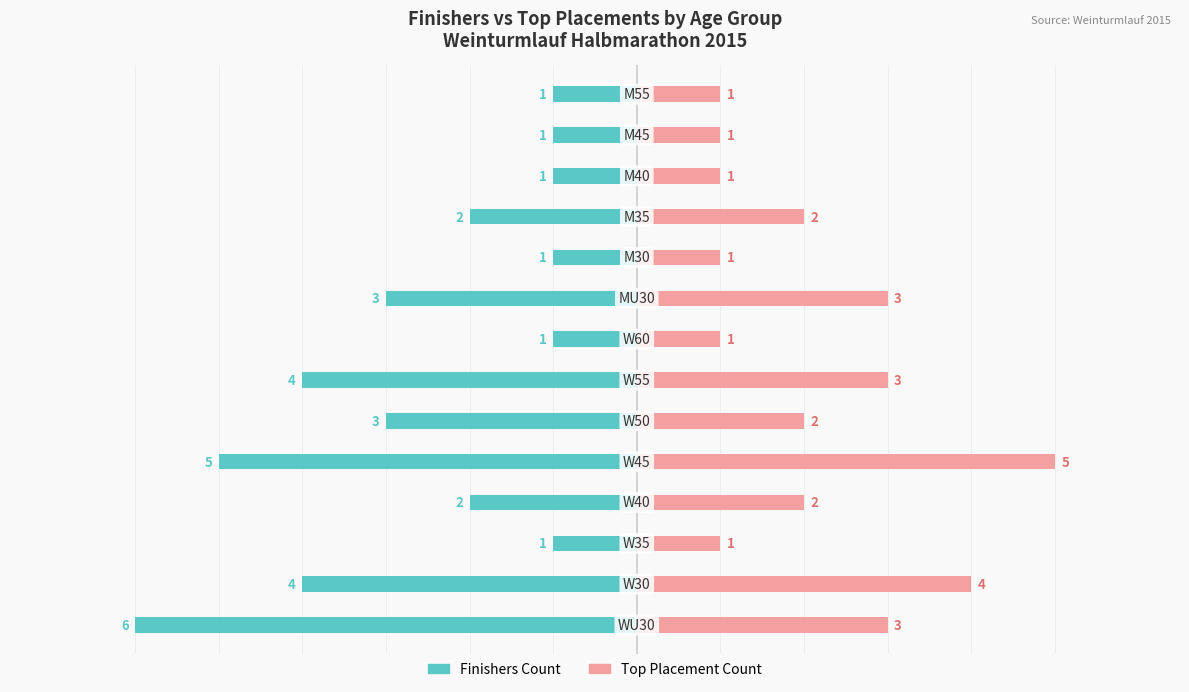

How many Finishers Count values are between -4 and -1?

12